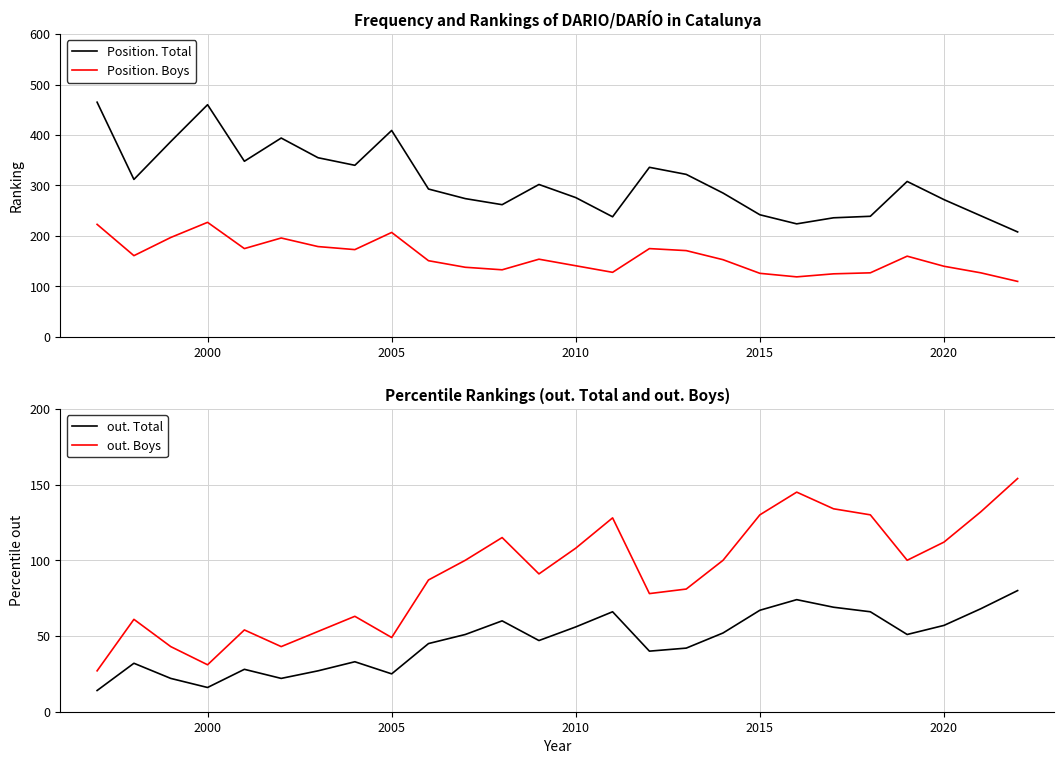

True or false: Position. Boys has a value of 126 at 2015.

True